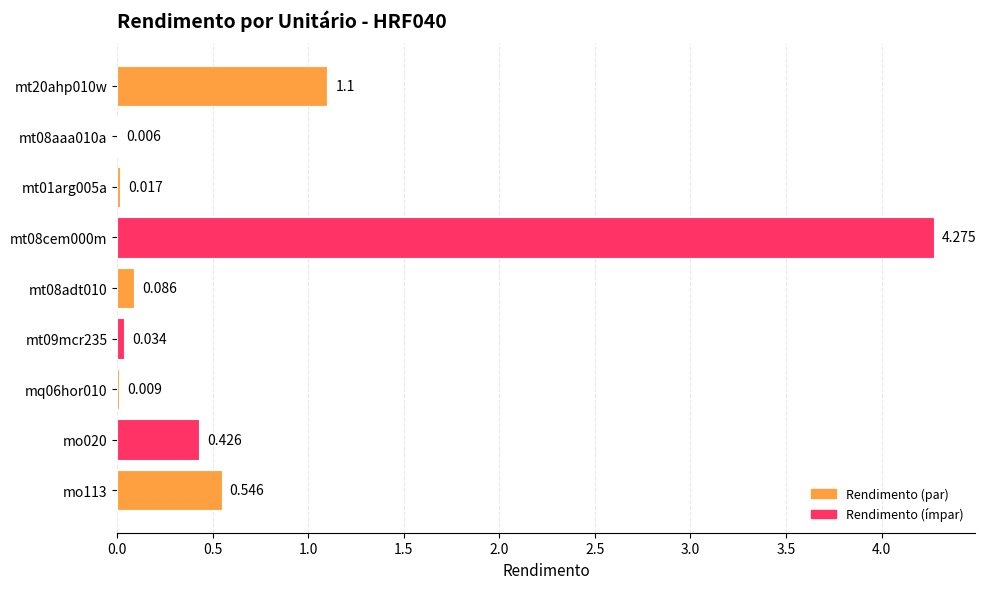

Are the bars grouped side by side (vs. stacked)?

No